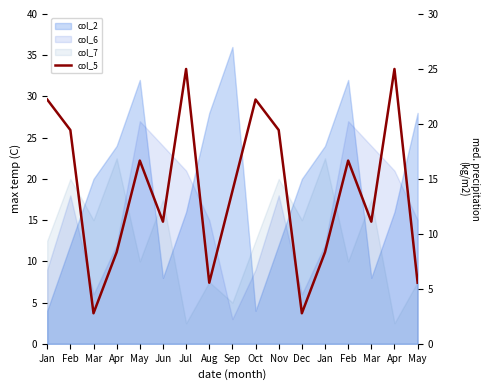

List the labels in order of value, largest first.

Jul, Apr, Jan, Oct, Feb, Nov, May, Feb, Sep, Jun, Mar, Apr, Jan, Aug, May, Mar, Dec